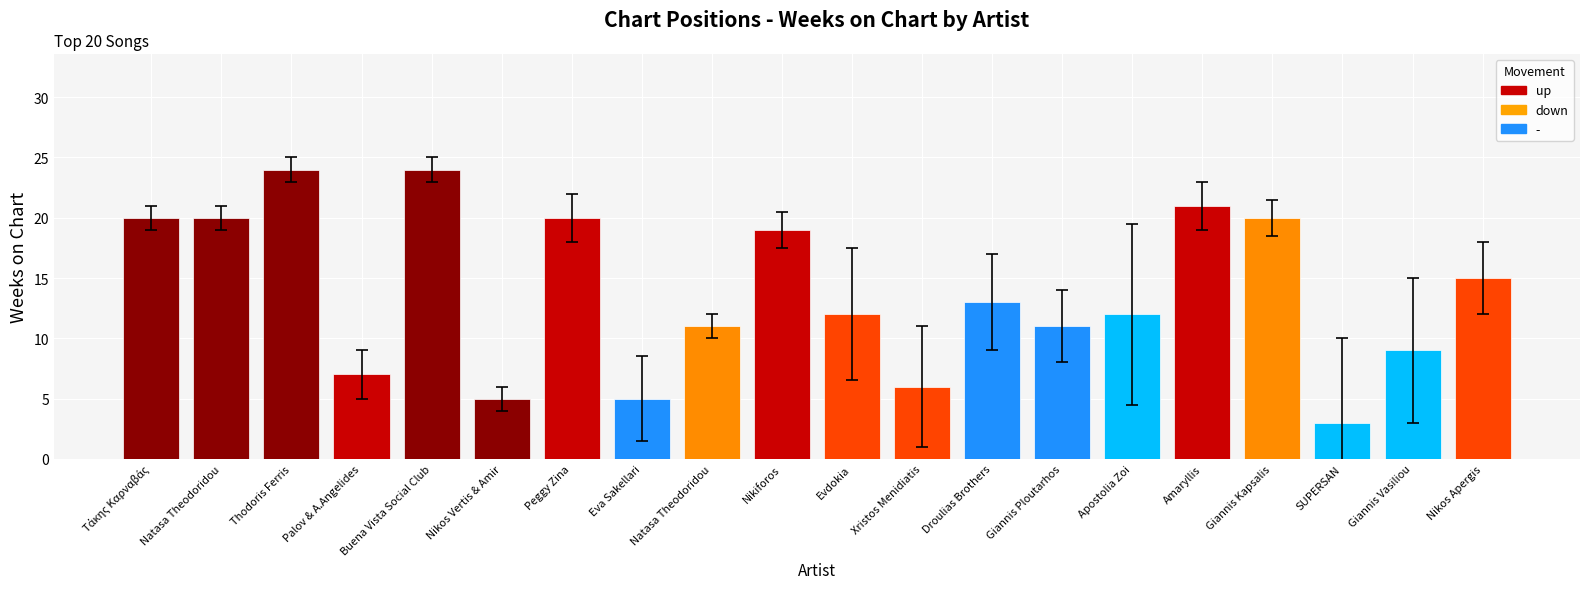

What is the average value?

14